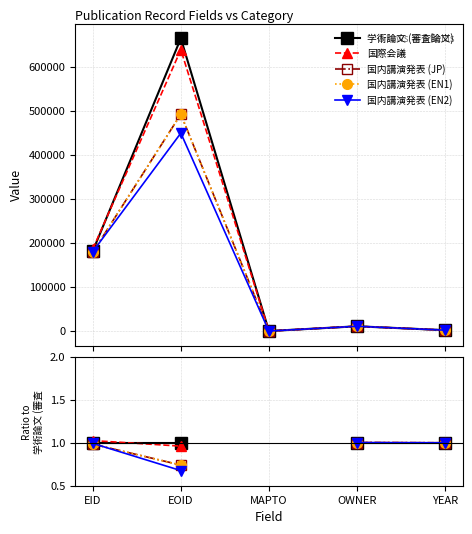

True or false: 学術論文 (審査論文) and 国内講演発表 (JP) cross at least once.

False